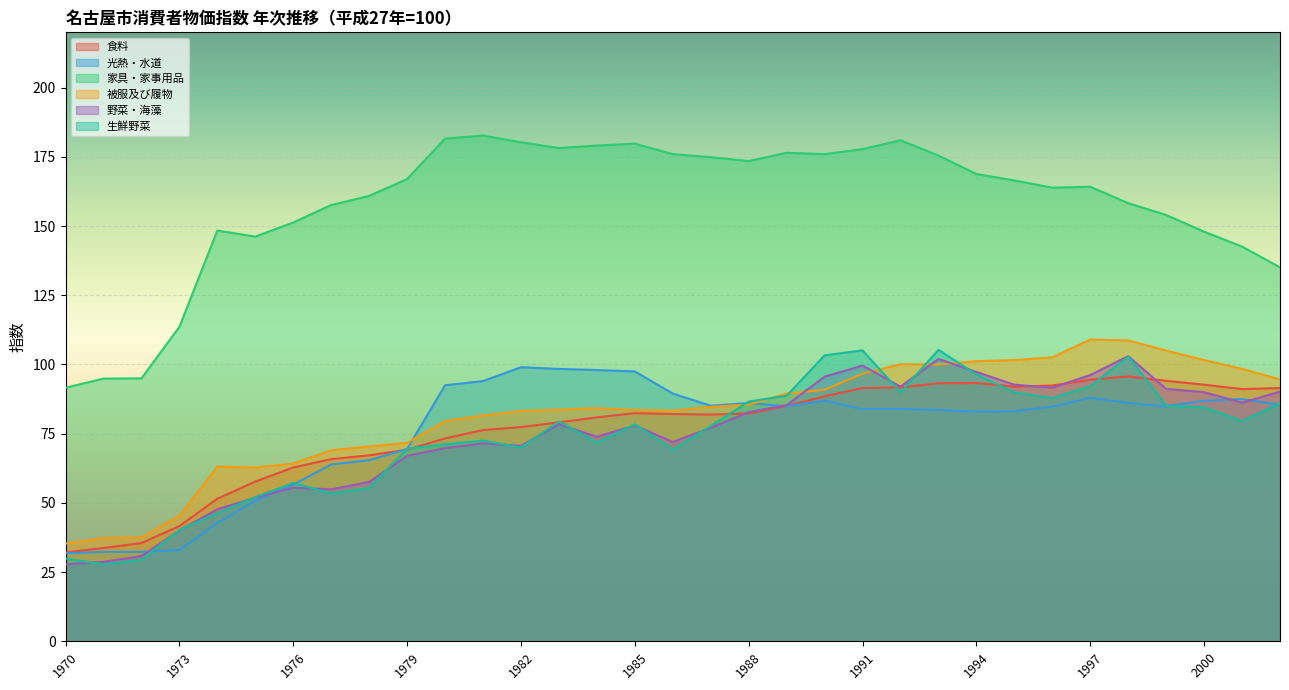

At which label does 野菜・海藻 first exceed 78?

1983